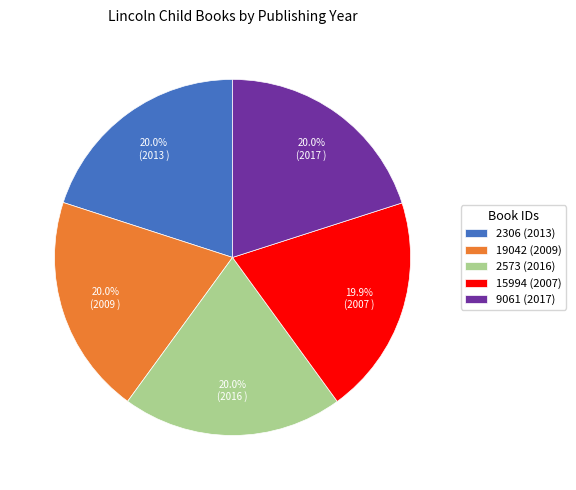

Does 19042 account for over 50% of the chart?

No